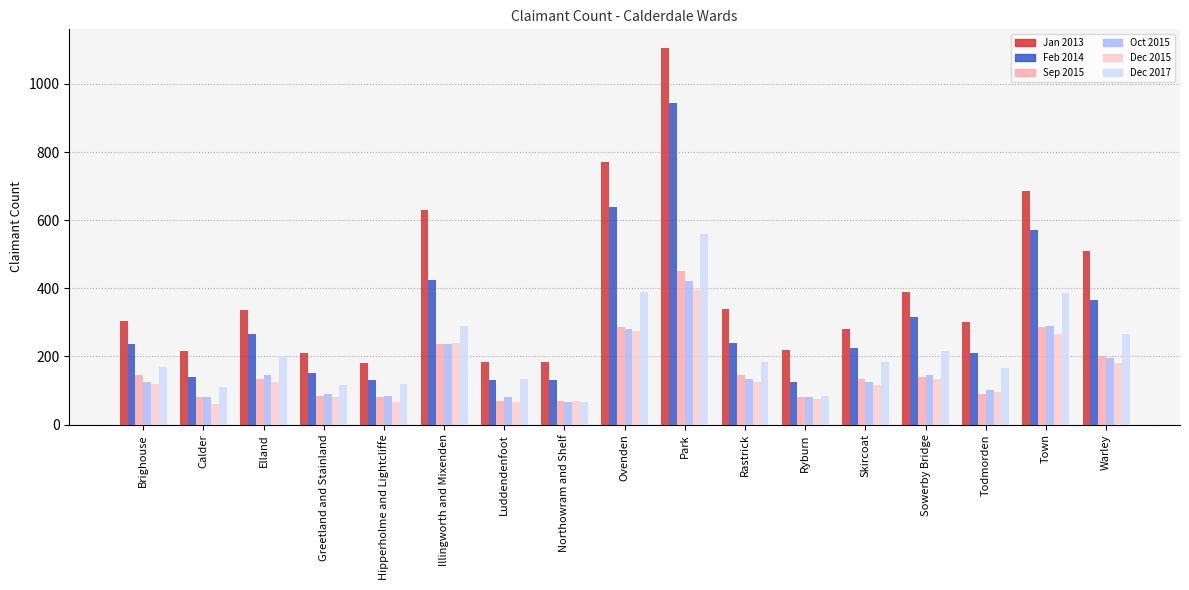

How many distinct data groups are displayed?

6